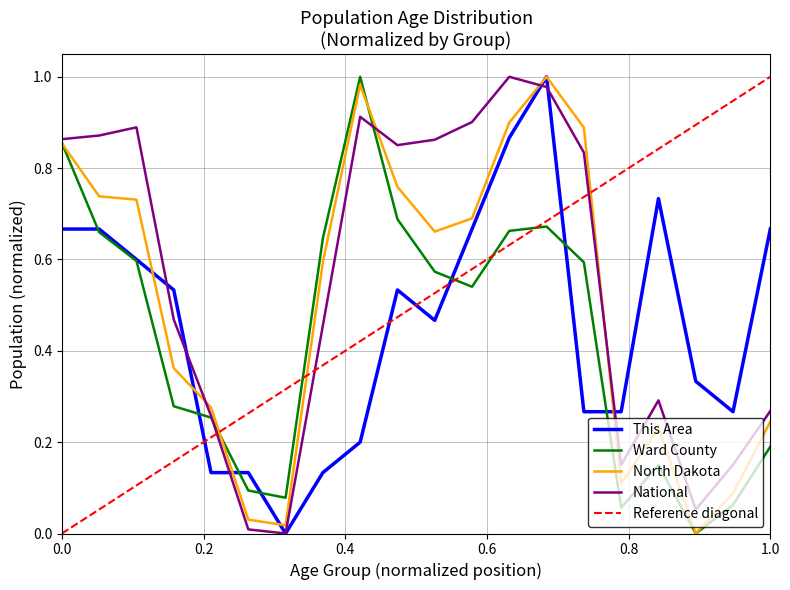

How many series are shown in this chart?

4